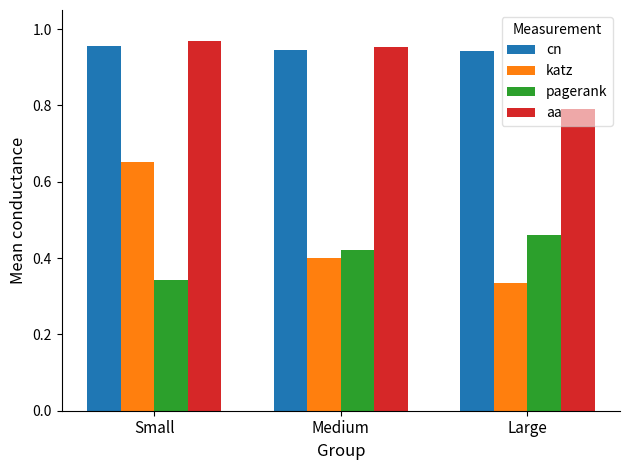

What is the sum of all aa values?

2.7